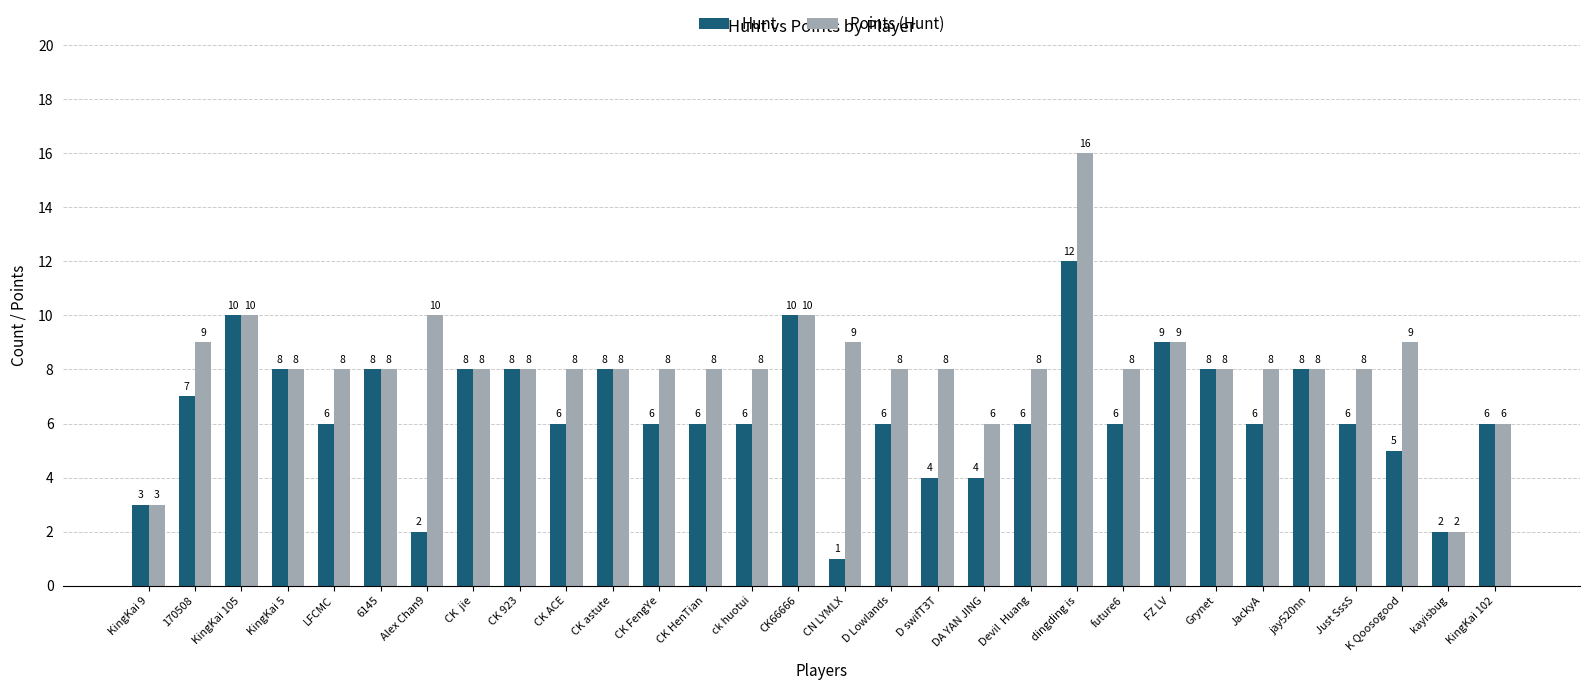

Is it true that Points (Hunt) equals 2 at D Lowlands?

False